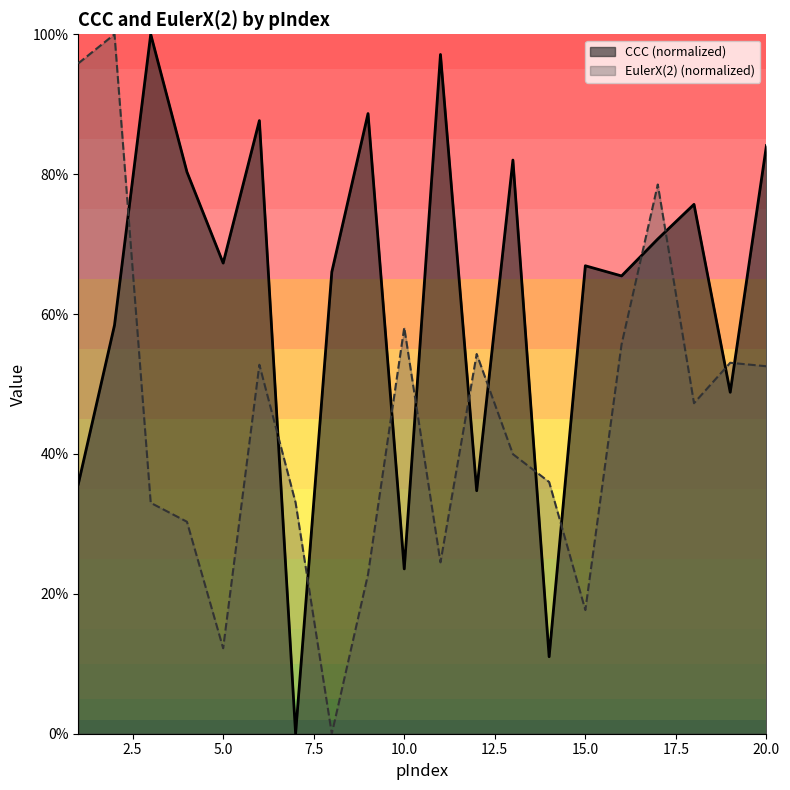

The CCC series shows 0.8 at 20. True or false?

True